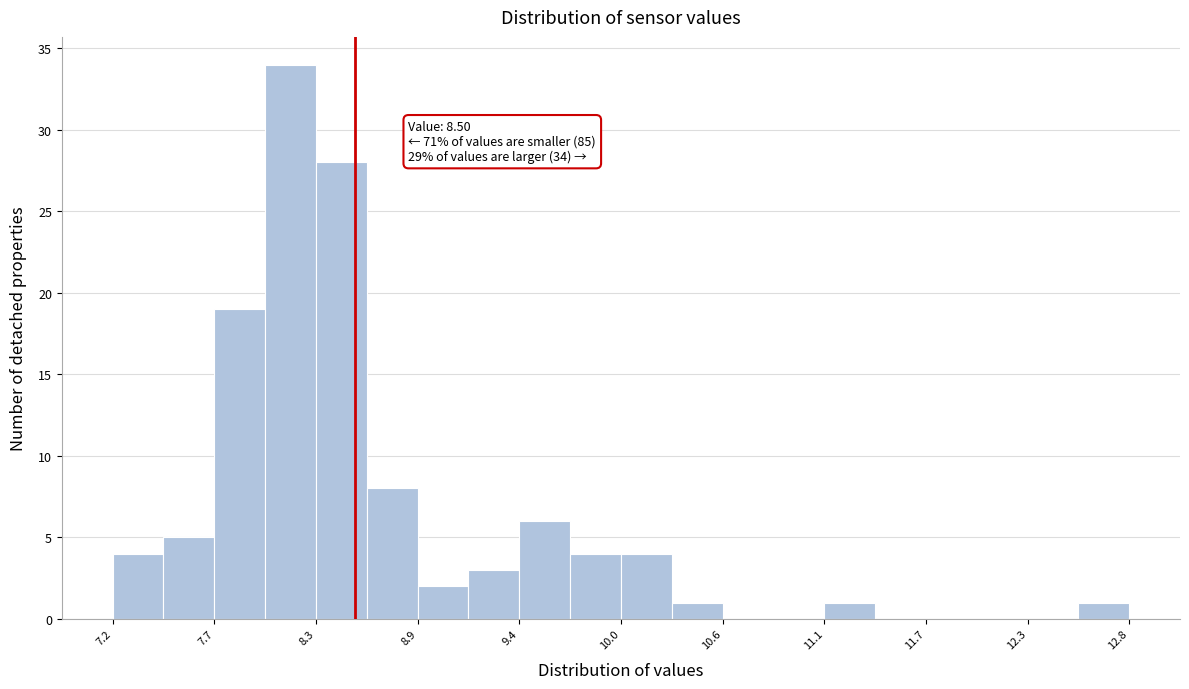

Read against the x-axis, roughly where is the centre of the tallest bar?

8.1